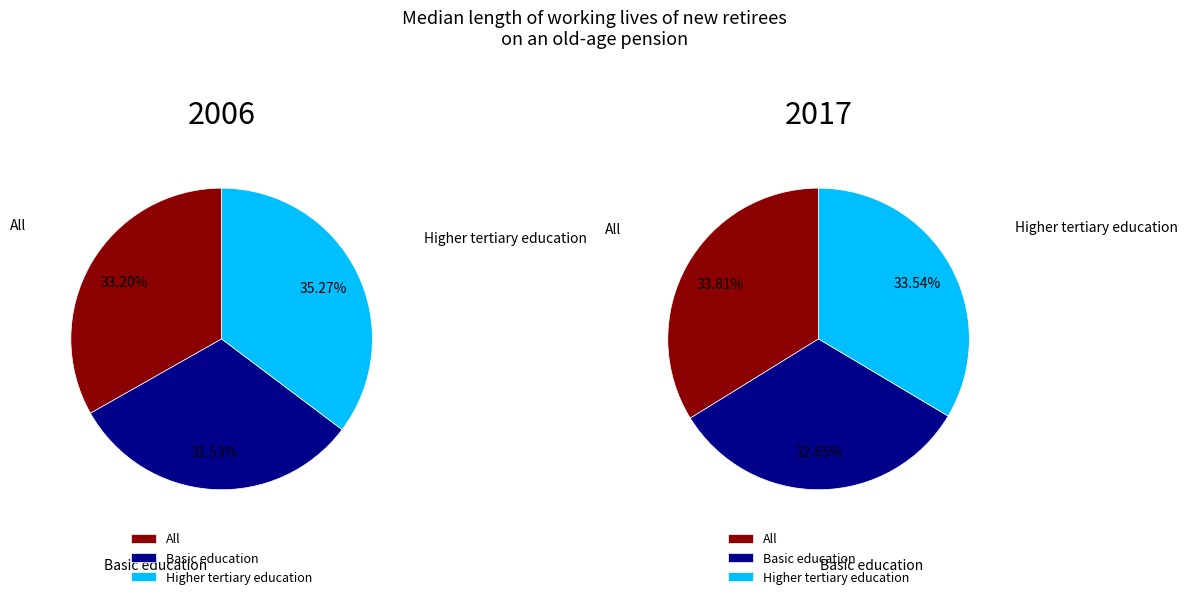

Is it true that Higher tertiary education is 34% of the pie?

True